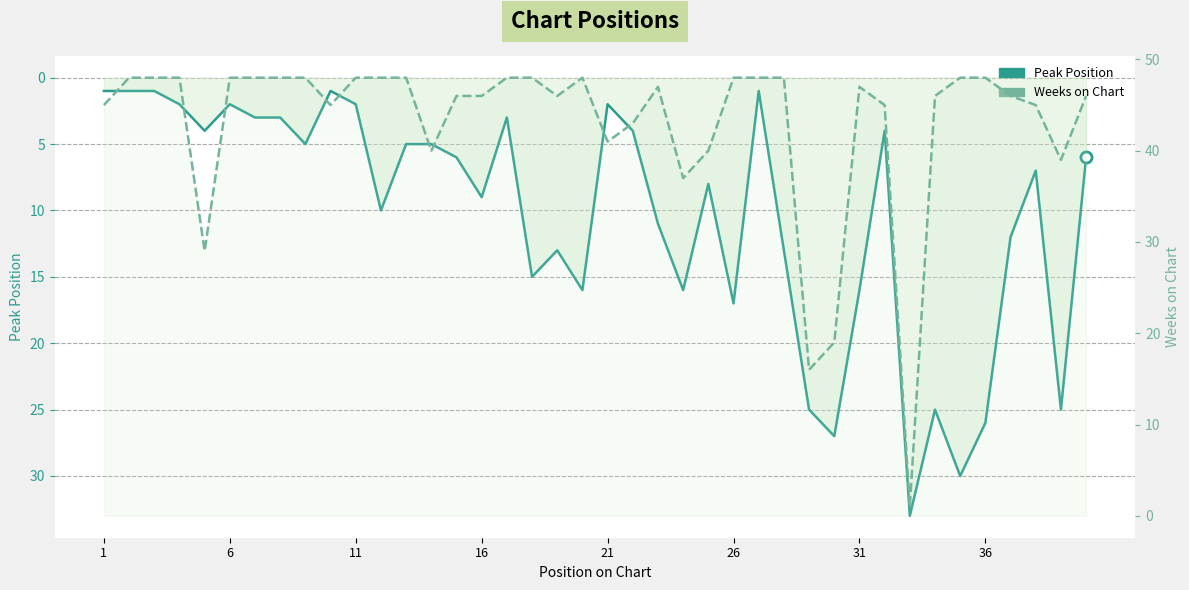

How many values in the Weeks on Chart series exceed 47?

18